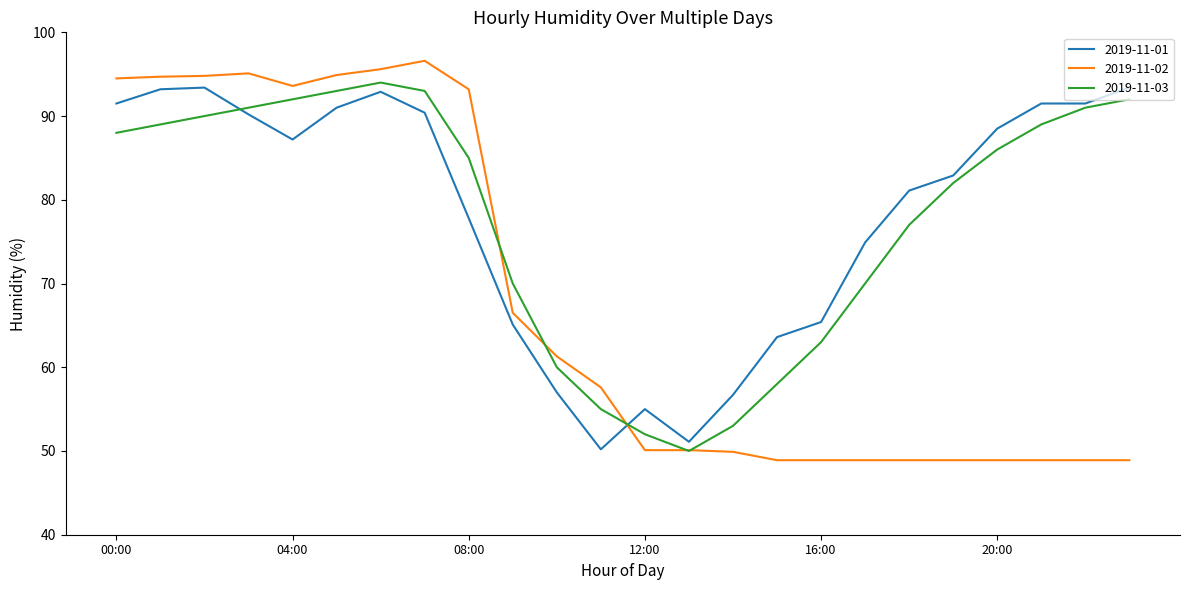

After their last crossing, which series has the higher values: 2019-11-02 or 2019-11-01?

2019-11-01